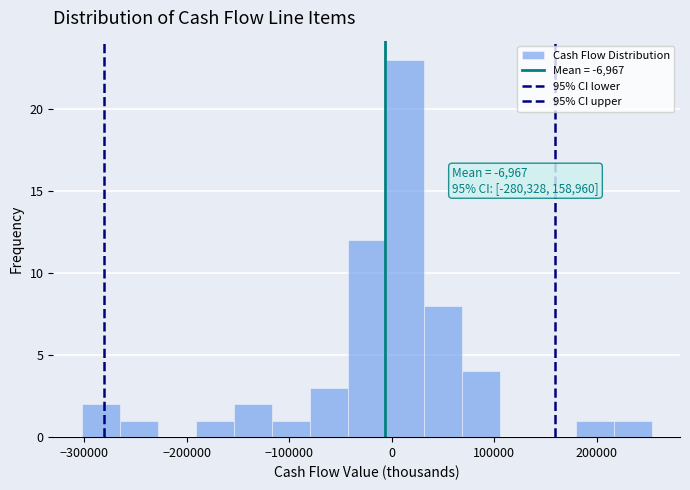

Read against the x-axis, roughly where is the centre of the tallest bar?

10000